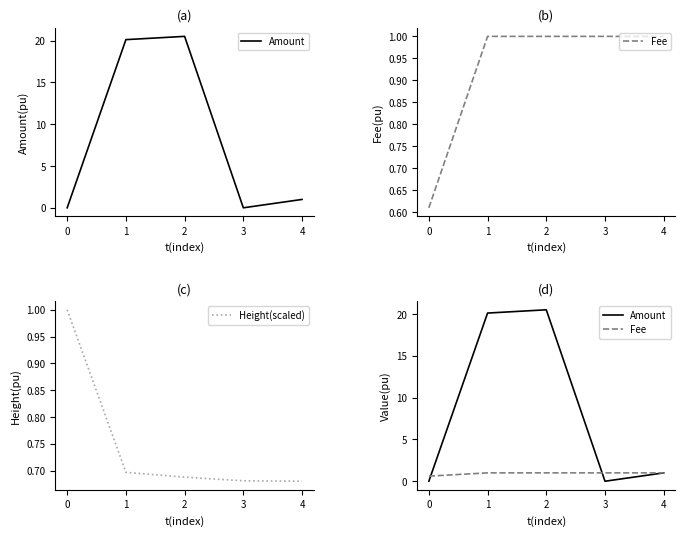

The Height(scaled) series shows 1.1 at 3. True or false?

False